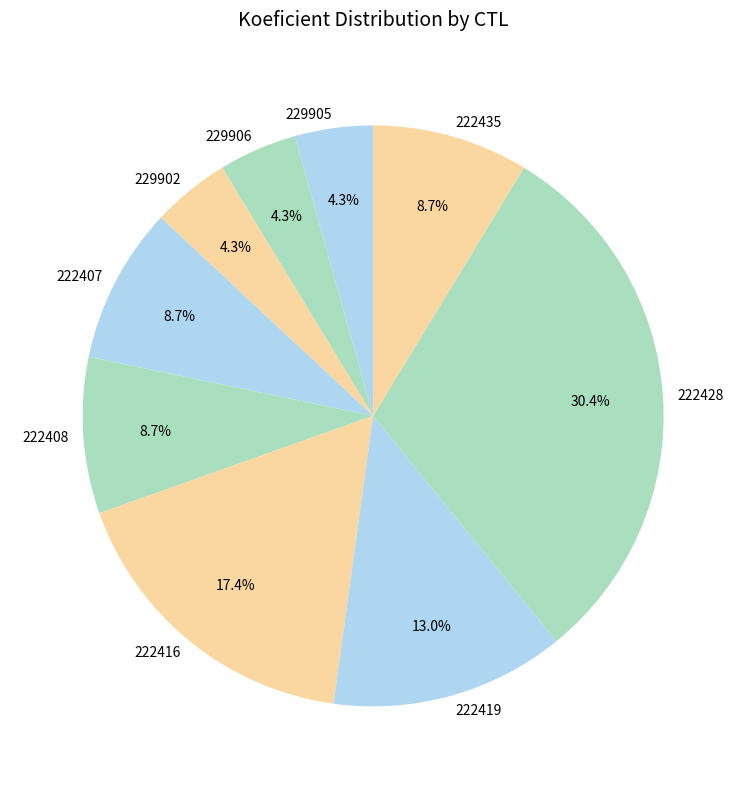

How many segments does this pie chart have?

9